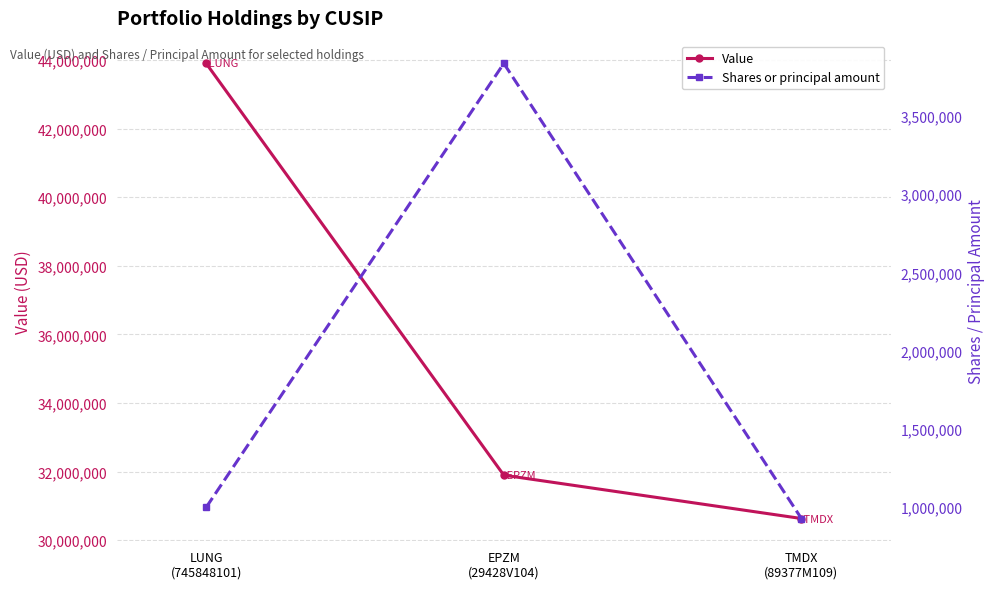

What is the value of the Value point at the 1st from the left?

43898000